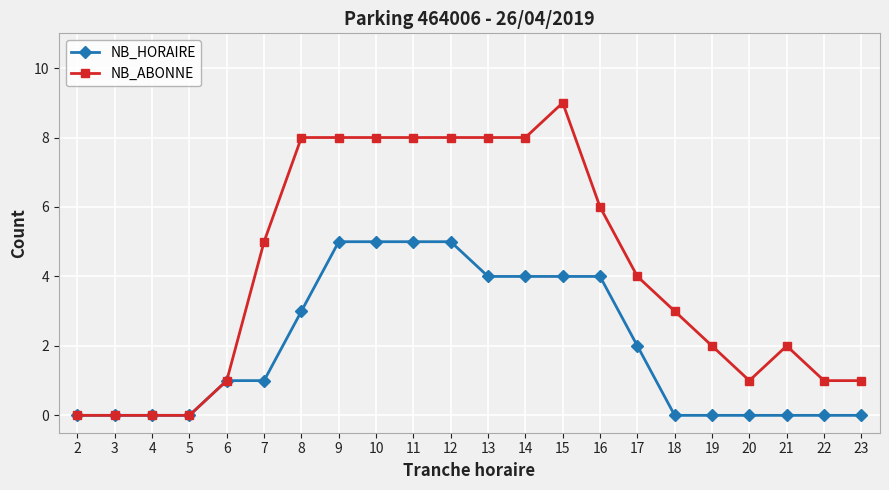

Is it true that NB_ABONNE equals 4 at 3?

False